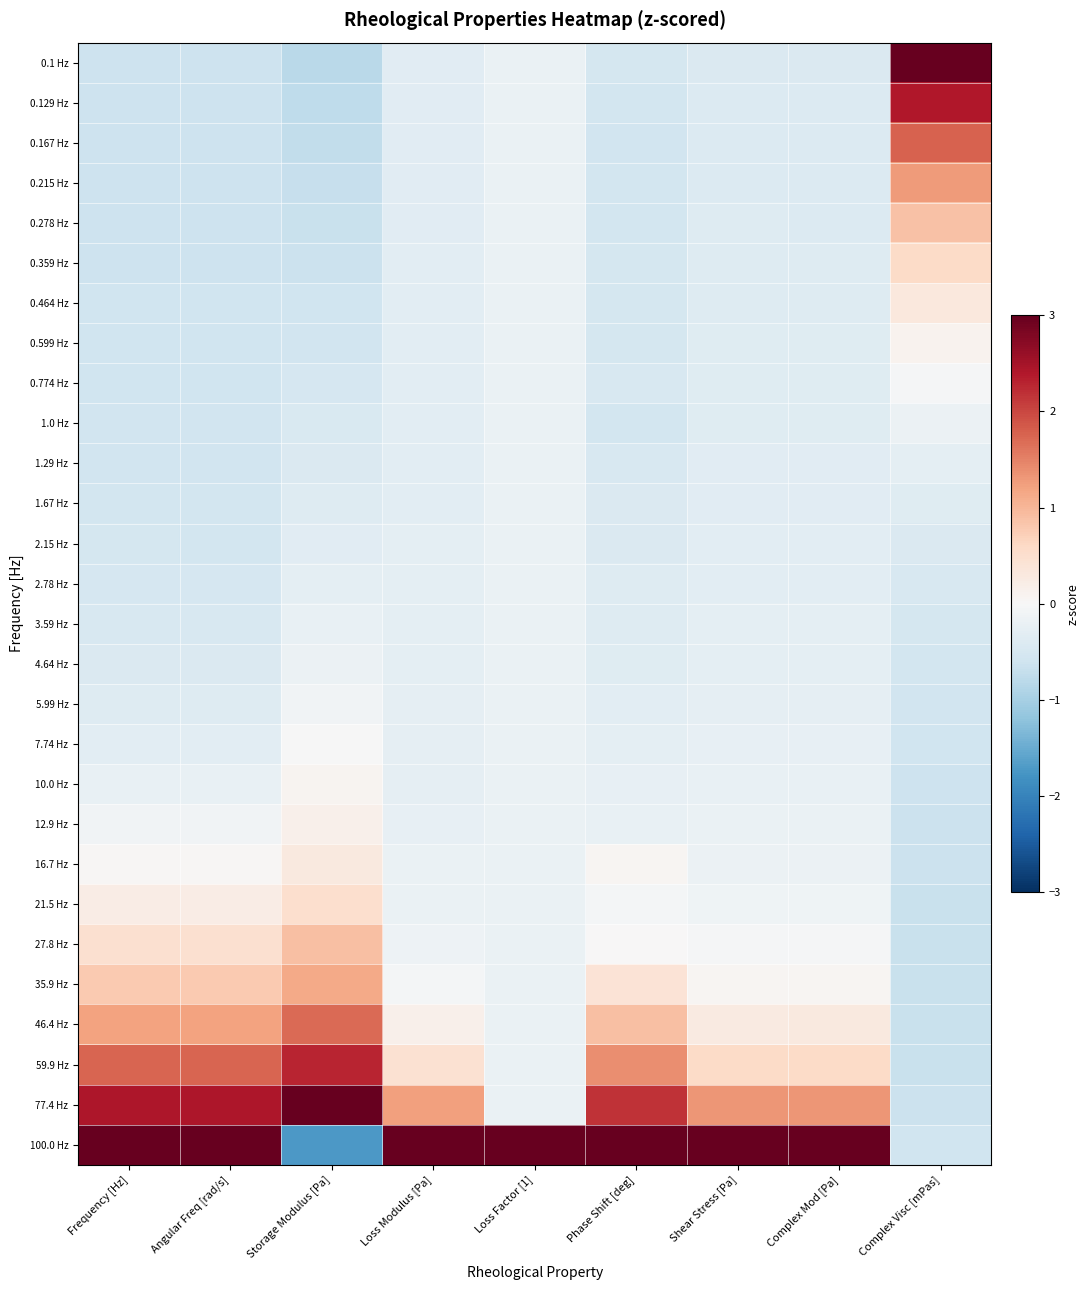

Which category has the highest value across all series?

Complex Visc [mPas]